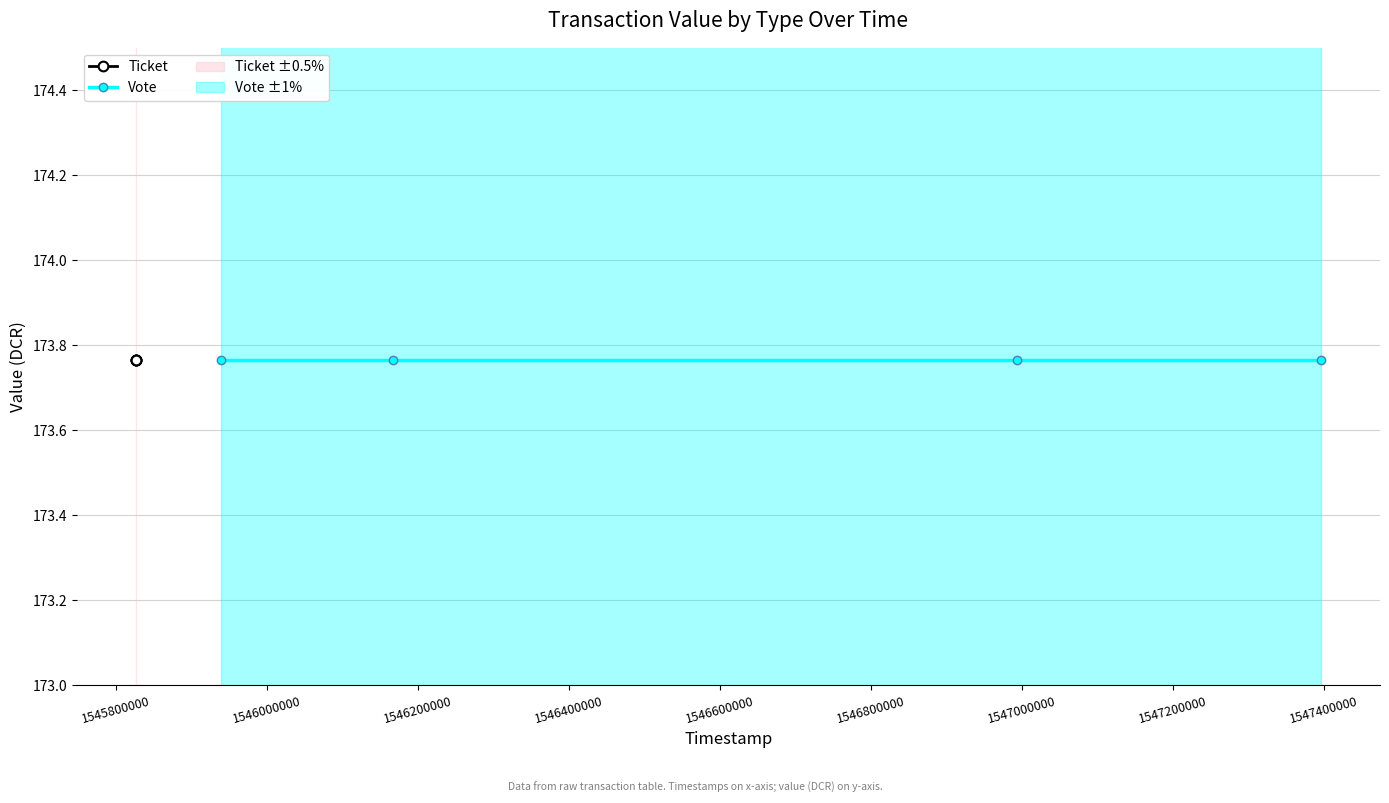

The value of valid_mainchain at Vote is 0.4. True or false?

False